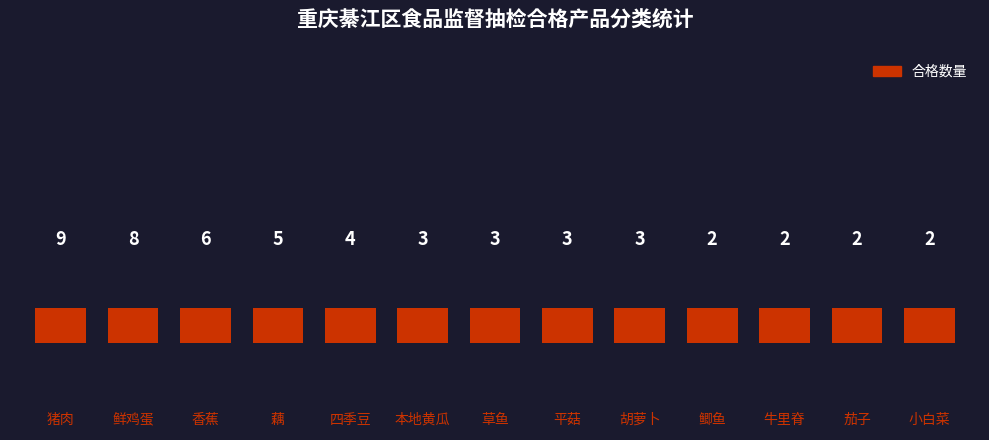

Approximately how many times larger is the value at 本地黄瓜 compared to 草鱼?

1.0